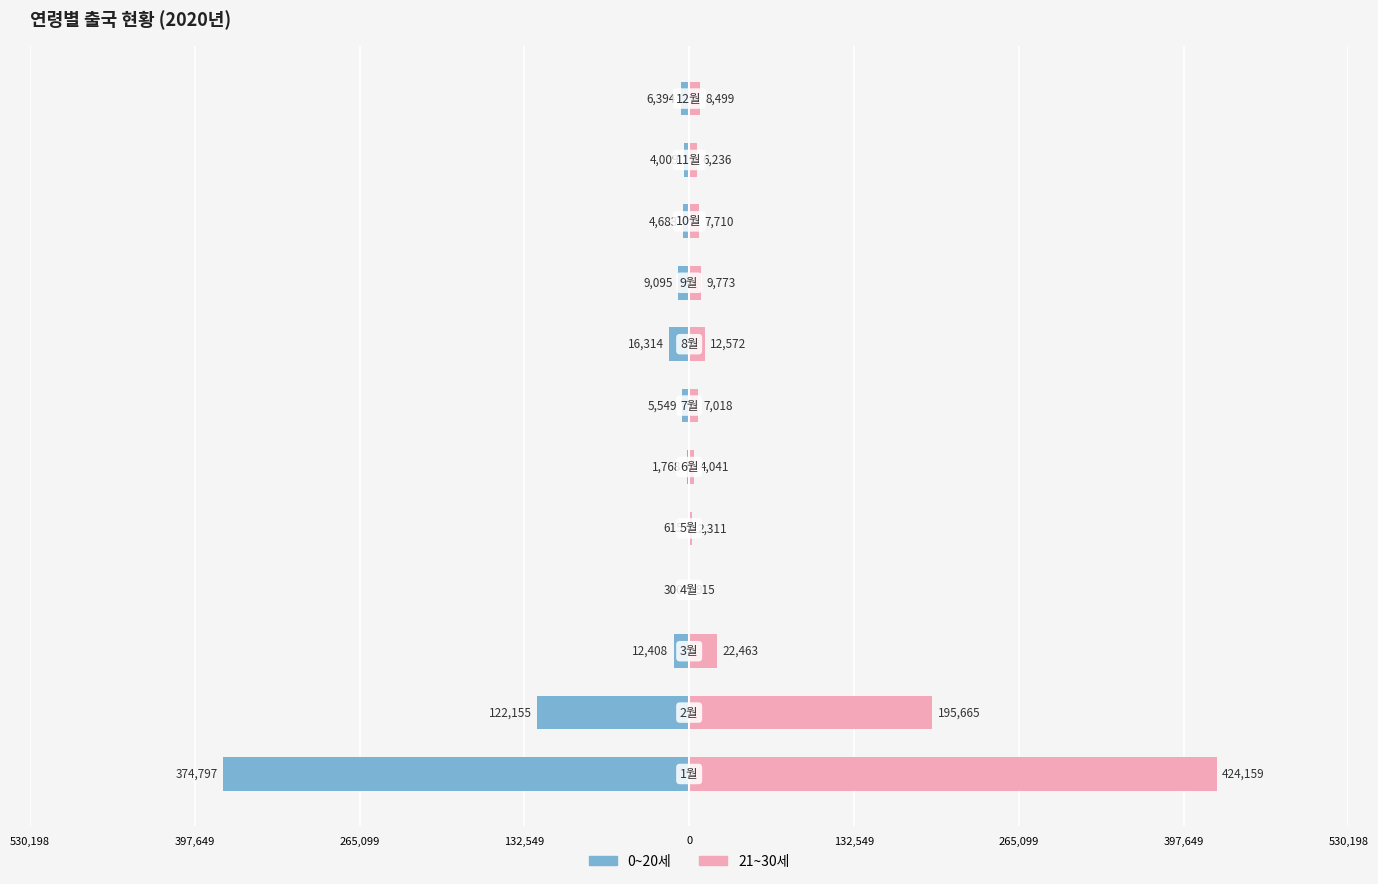

Which series has the largest total across all categories?

21~30세